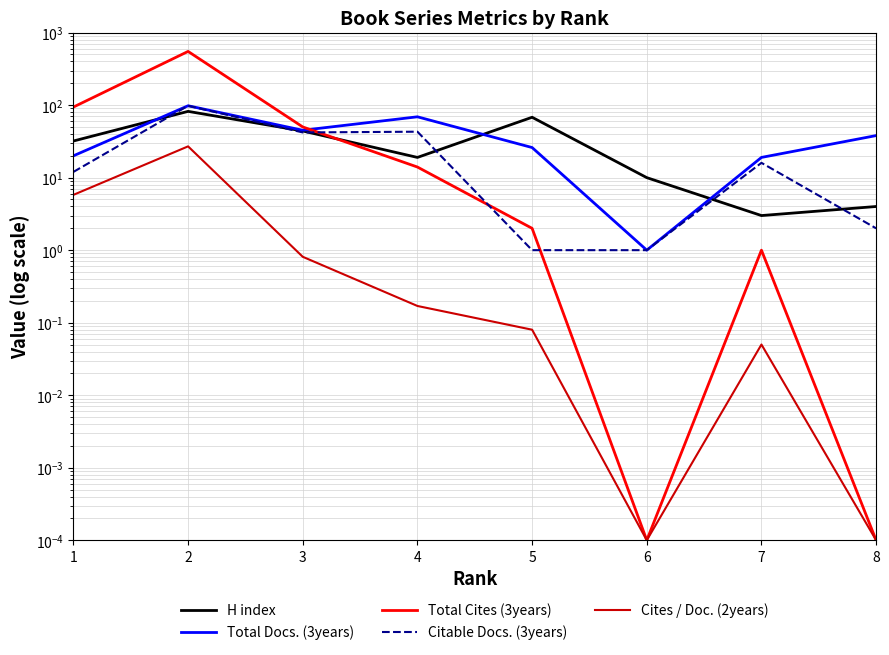

What is the total value across all series at 5?

97.1